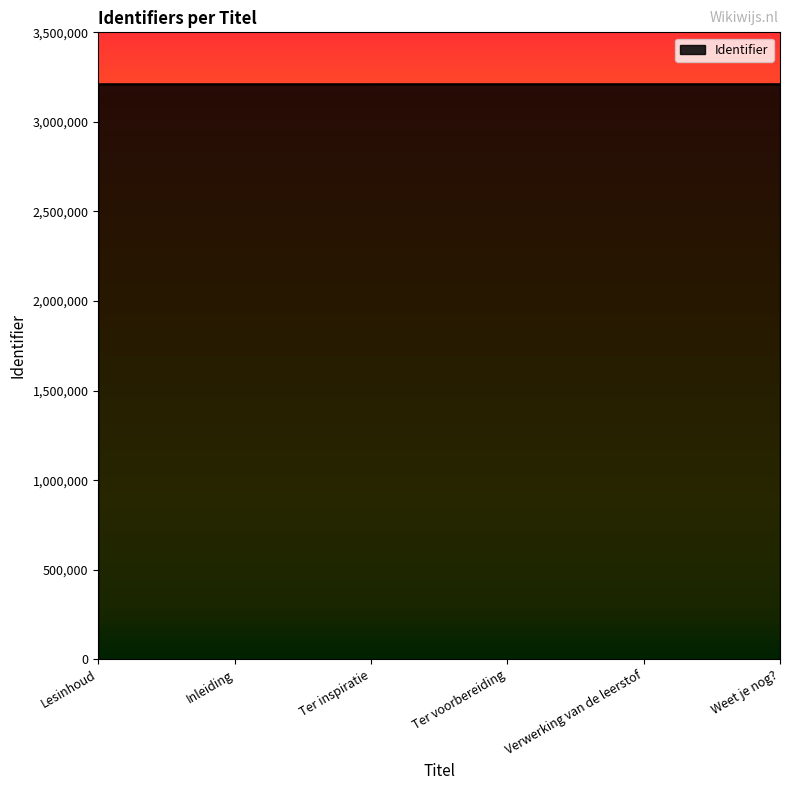

Approximately how many times larger is the value at Ter voorbereiding compared to Weet je nog??

1.0